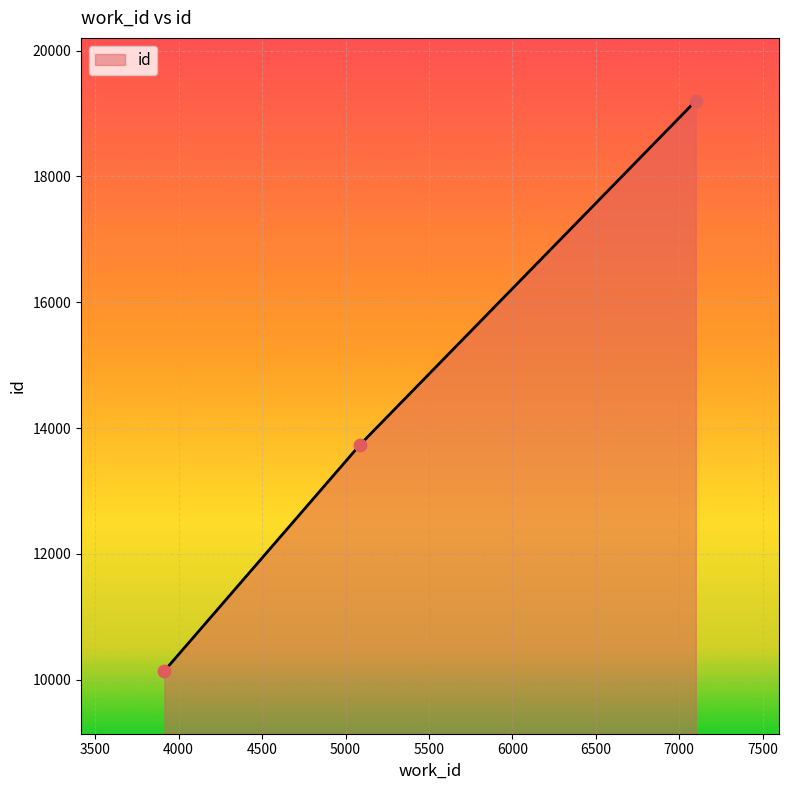

What is the smallest value displayed?

10143